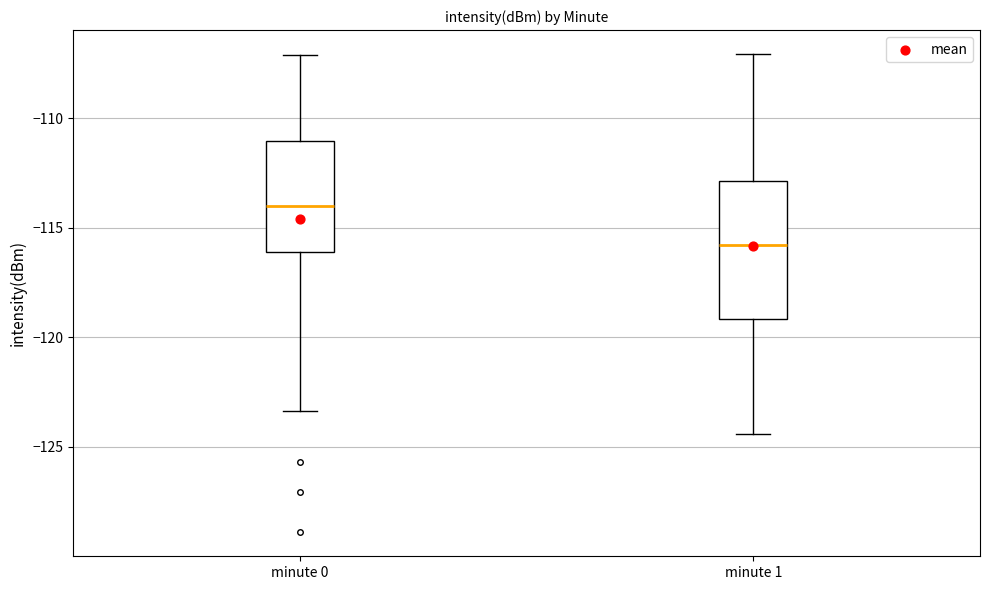

Which box's median line is the lowest?

minute 1